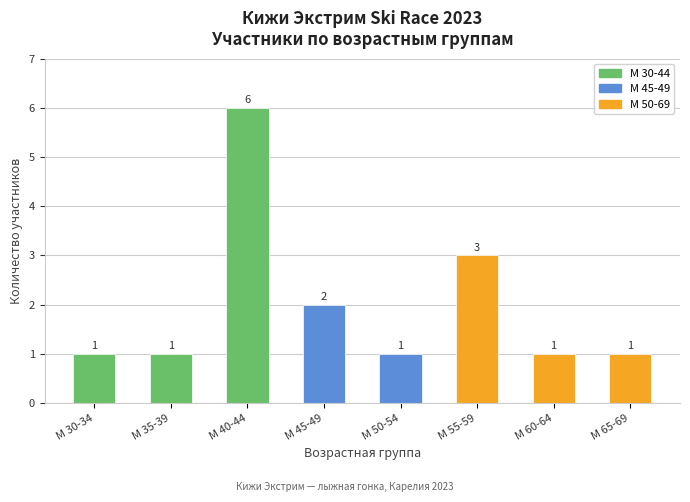

What is the sum of all values?

16